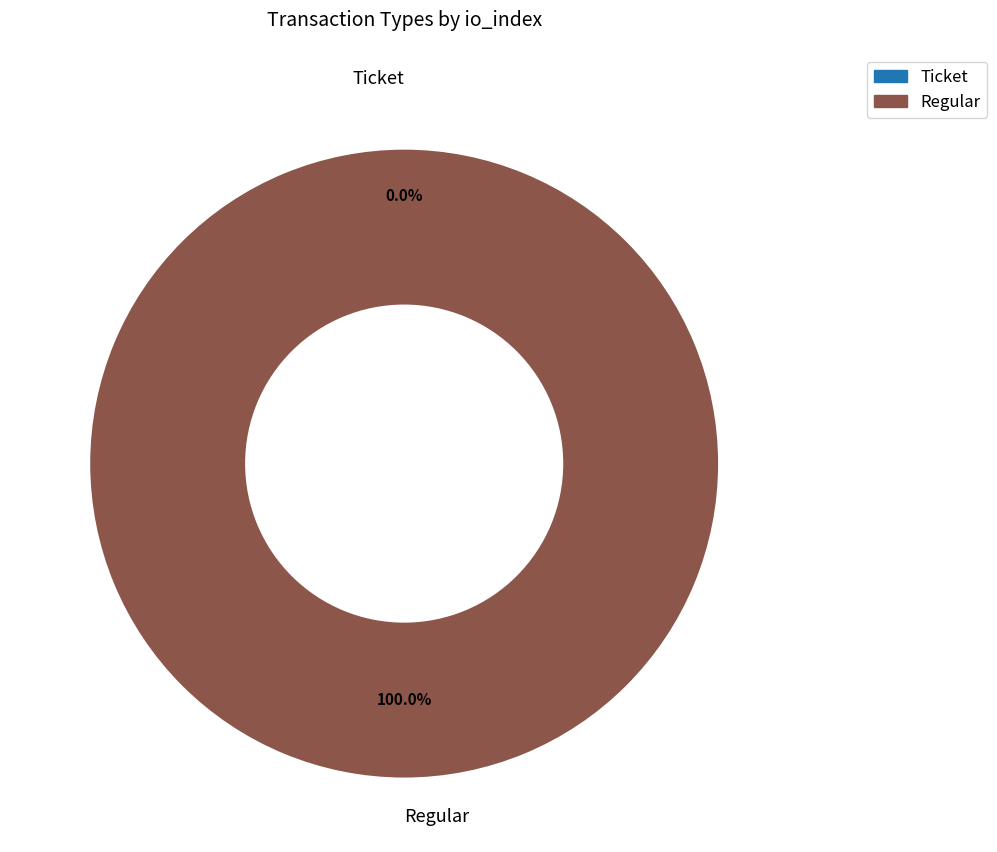

Do Ticket and Regular together represent more than half of the pie?

Yes